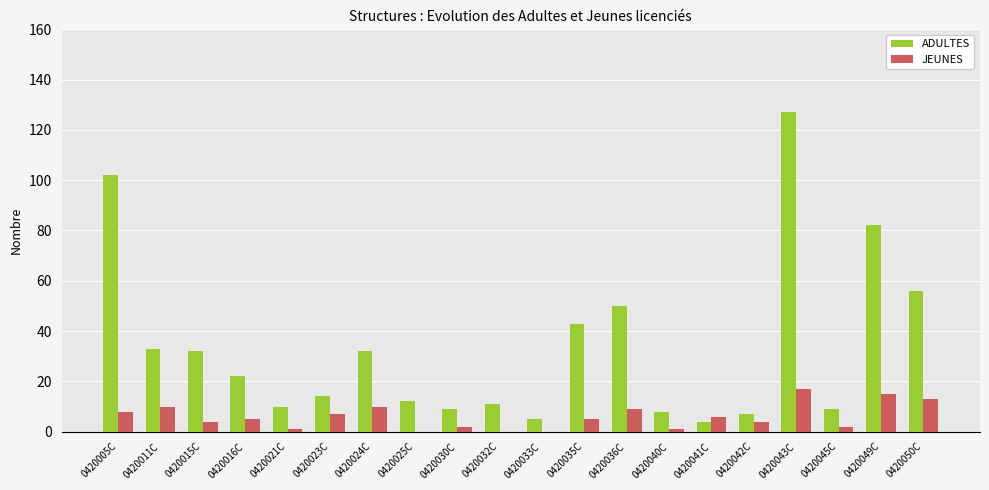

What is the sum of the ADULTES values at 0420011C and 0420032C?

44